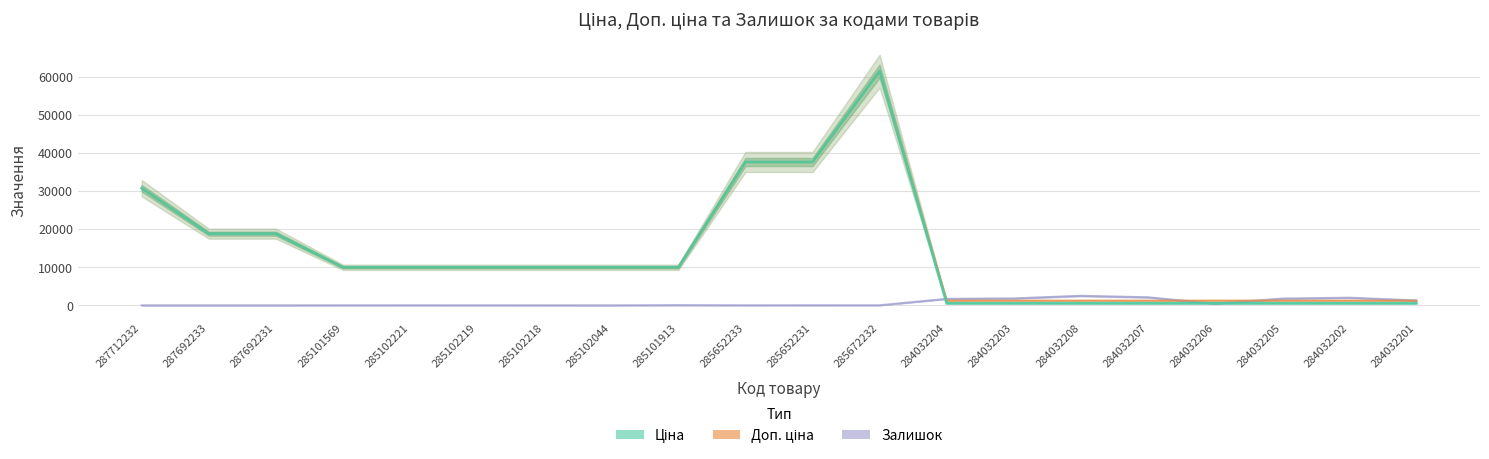

What is the value of the Залишок point at the 12th from the left?

16.0